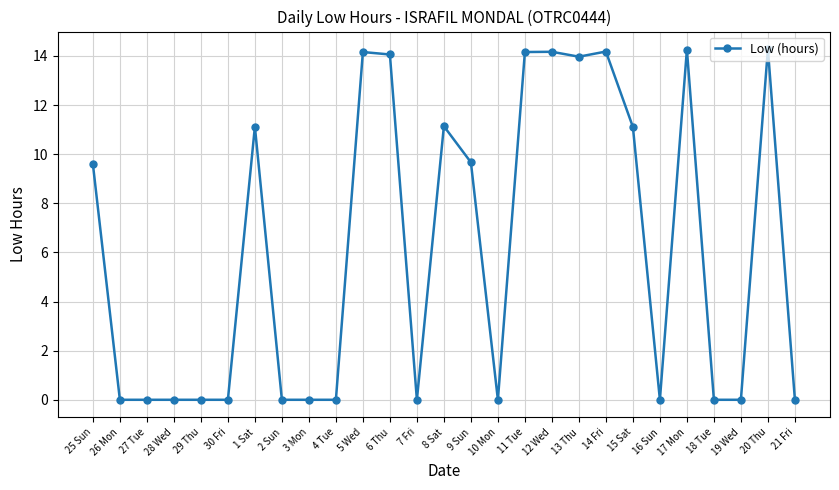

What is the label of the 5th point from the left?

29 Thu